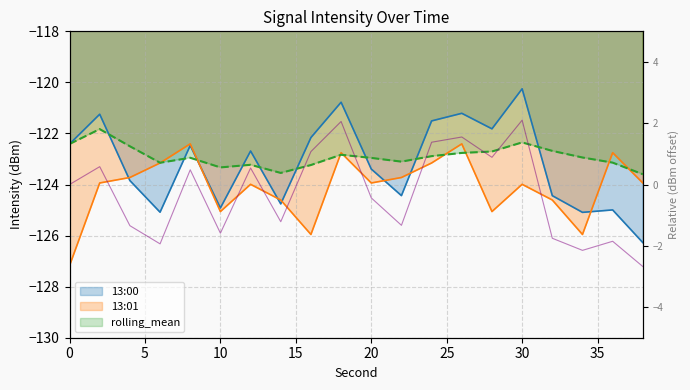

What is the sum of all values?

-5.6